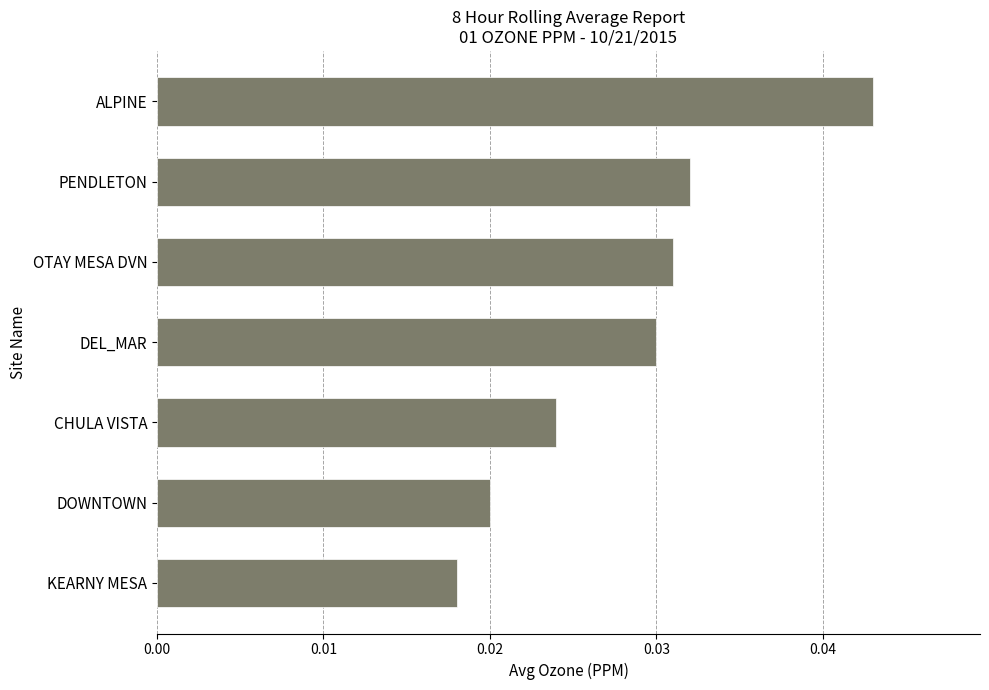

Which label corresponds to the smallest value in the chart?

KEARNY MESA